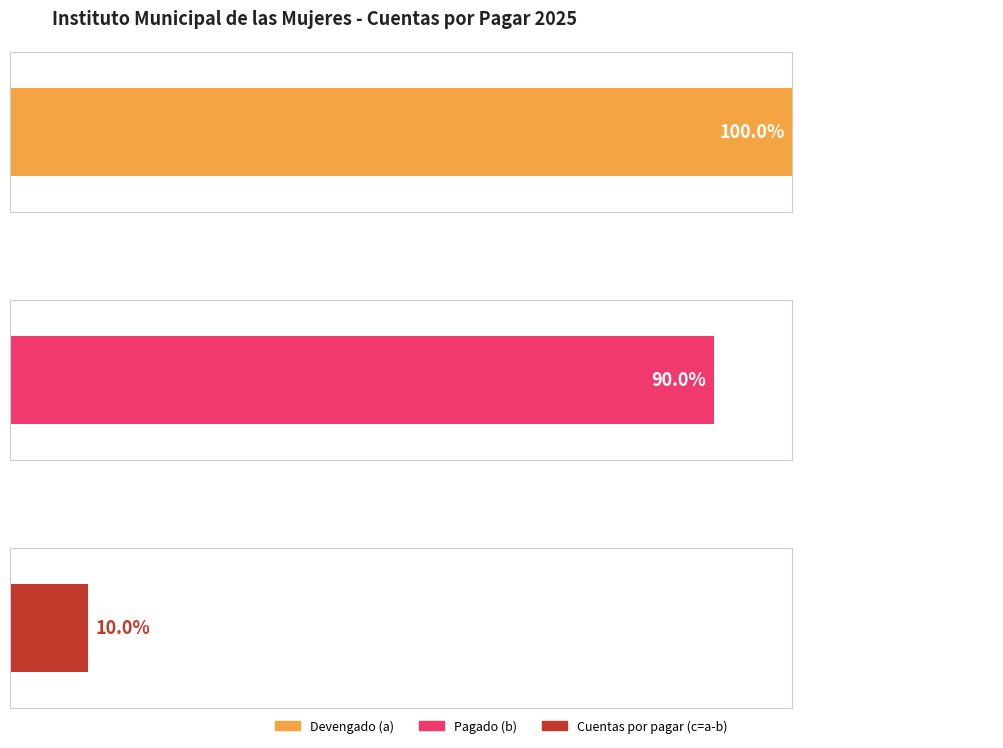

Which series has the widest spread of values?

Devengado